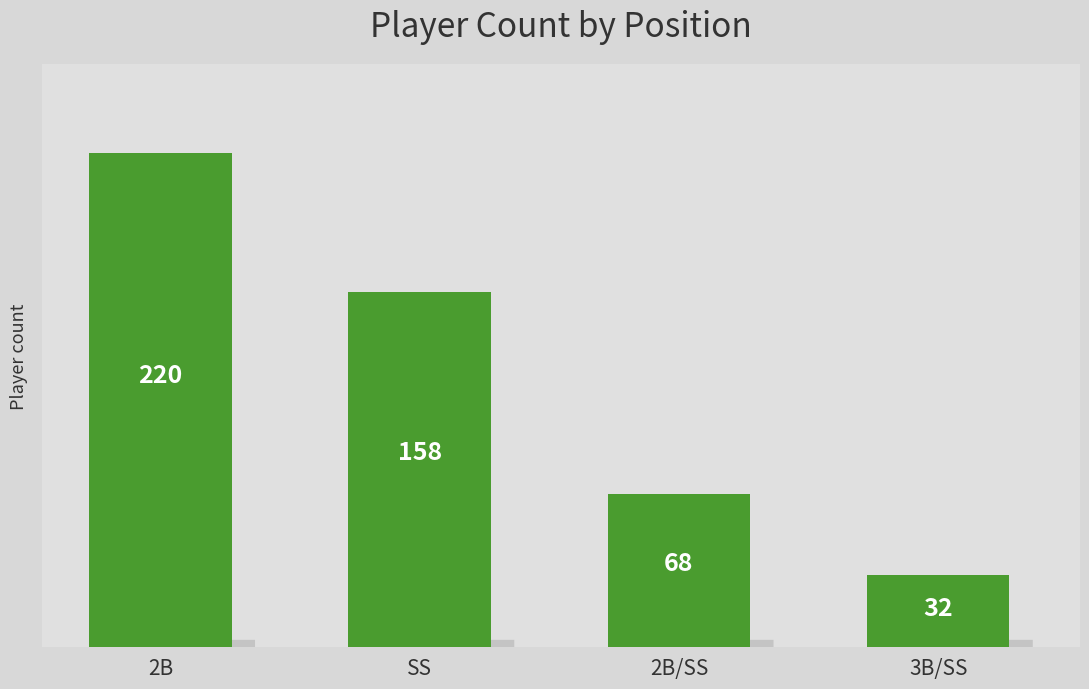

What is the smallest value displayed?

32